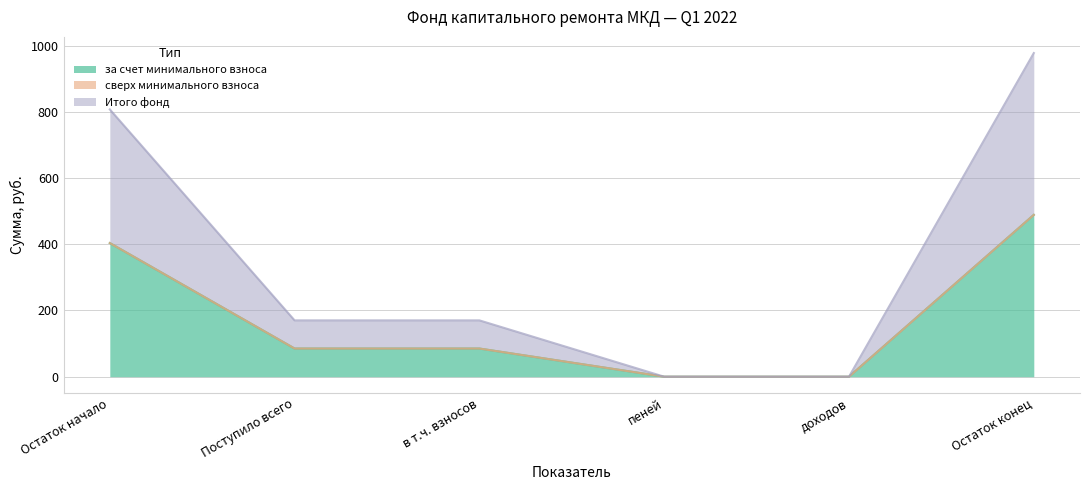

At which label is за счет минимального взноса closest to 244?

Поступило всего